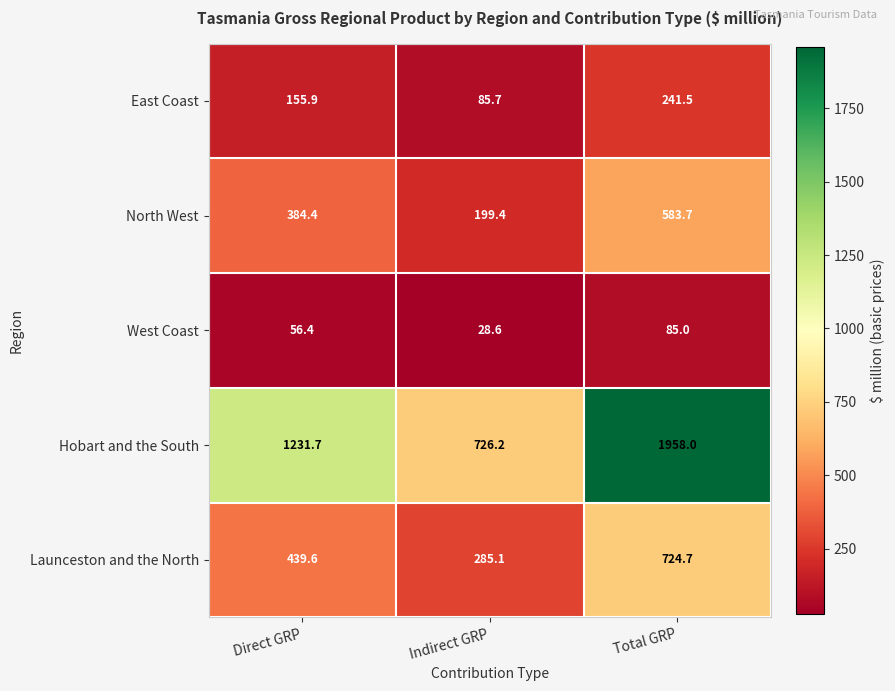

What is the approximate value of Hobart and the South at Direct GRP?

1231.7